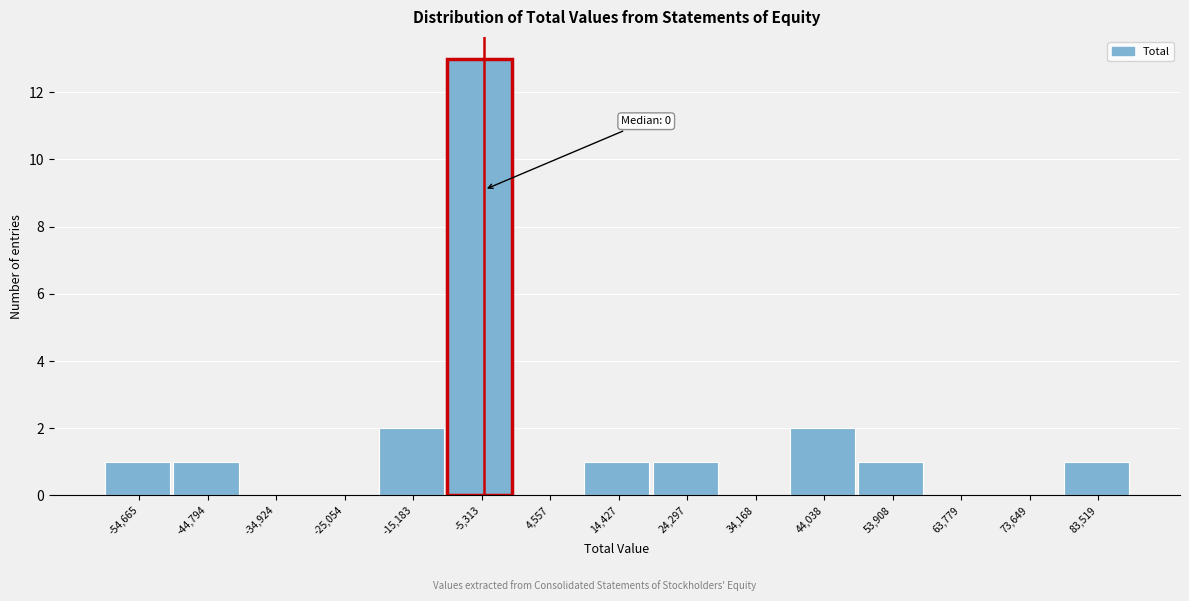

Reading left to right, list all the values displayed in this chart.

-54,665=1	-44,794=1	-34,924=0	-25,054=0	-15,183=2	-5,313=13	4,557=0	14,427=1	24,297=1	34,168=0	44,038=2	53,908=1	63,779=0	73,649=0	83,519=1